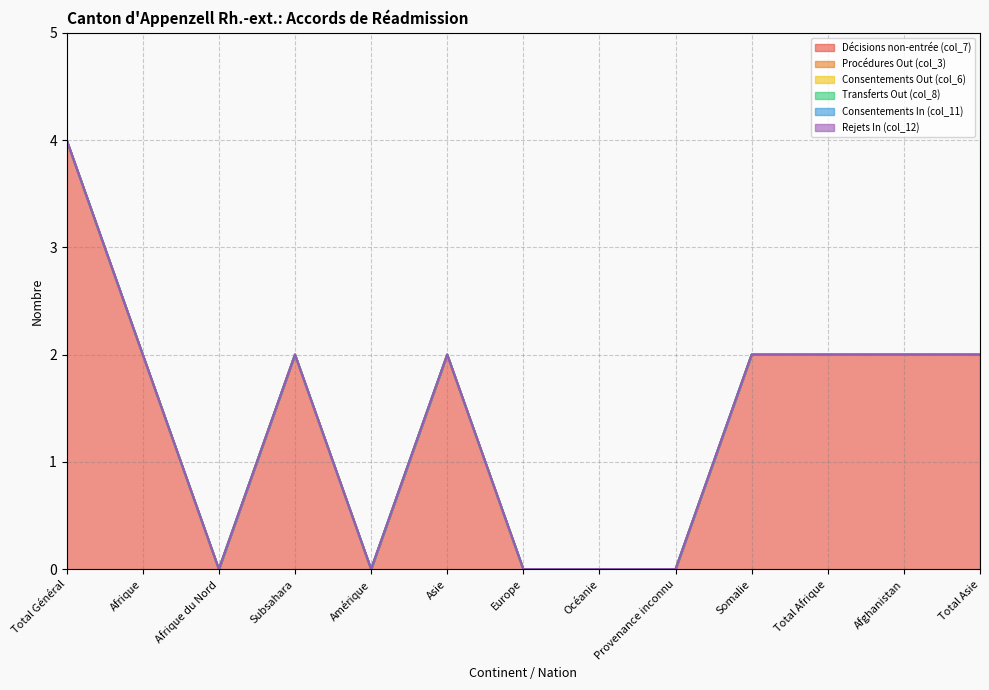

True or false: Consentements In (col_11) and Transferts Out (col_8) cross at least once.

False